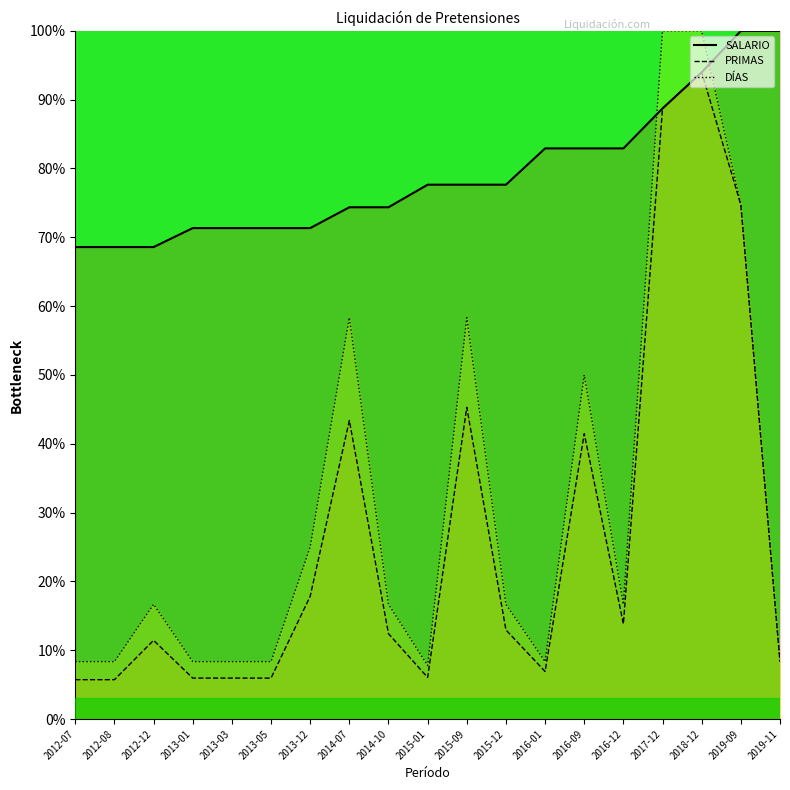

Reading left to right, transcribe all the data shown in this chart.

PRIMAS: 2012-07=5.7	2012-08=5.7	2012-12=11.4	2013-01=5.9	2013-03=5.9	2013-05=5.9	2013-12=17.8	2014-07=43.4	2014-10=12.4	2015-01=6.0	2015-09=45.3	2015-12=12.9	2016-01=6.9	2016-09=41.5	2016-12=13.8	2017-12=88.7	2018-12=94.0	2019-09=74.7	2019-11=8.3
DÍAS: 2012-07=8.3	2012-08=8.3	2012-12=16.7	2013-01=8.3	2013-03=8.3	2013-05=8.3	2013-12=25.0	2014-07=58.3	2014-10=16.7	2015-01=7.8	2015-09=58.3	2015-12=16.7	2016-01=8.3	2016-09=50.0	2016-12=16.7	2017-12=100.0	2018-12=100.0	2019-09=74.7	2019-11=8.3
SALARIO: 2012-07=68.6	2012-08=68.6	2012-12=68.6	2013-01=71.3	2013-03=71.3	2013-05=71.3	2013-12=71.3	2014-07=74.4	2014-10=74.4	2015-01=77.6	2015-09=77.6	2015-12=77.6	2016-01=82.9	2016-09=82.9	2016-12=82.9	2017-12=88.7	2018-12=94.0	2019-09=100.0	2019-11=100.0